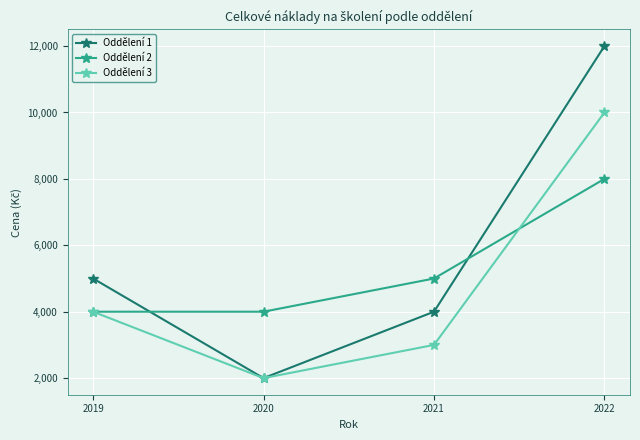

True or false: Oddělení 1 has more than 0 points higher than both neighbors.

False